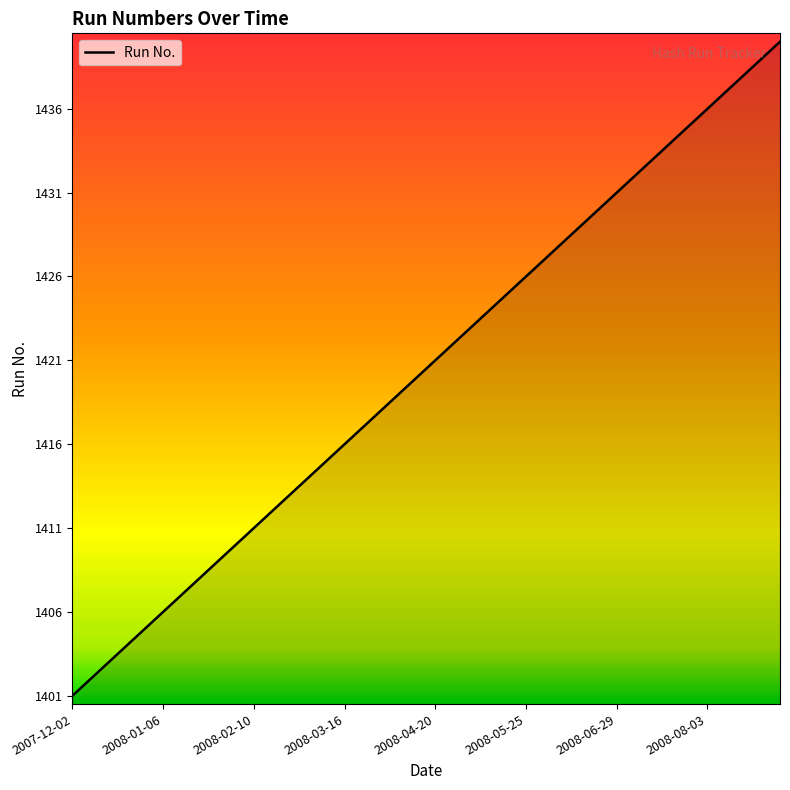

True or false: the data has more than 2 interior local peaks.

False